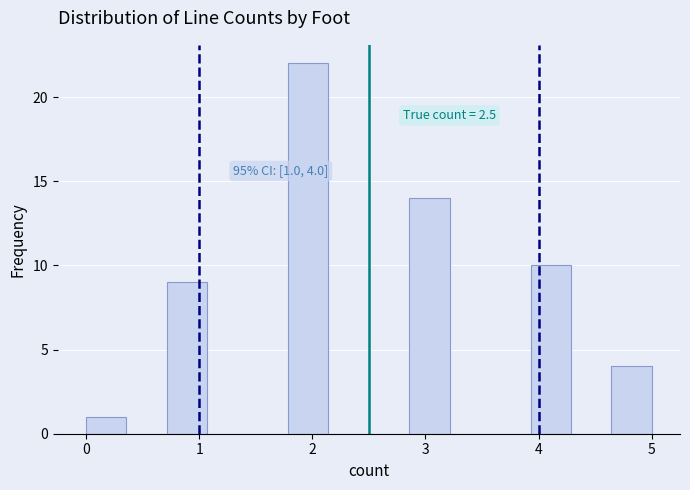

Around what value on the x-axis is the tallest bar? Give the approximate position of its centre, as read against the axis.

2.0